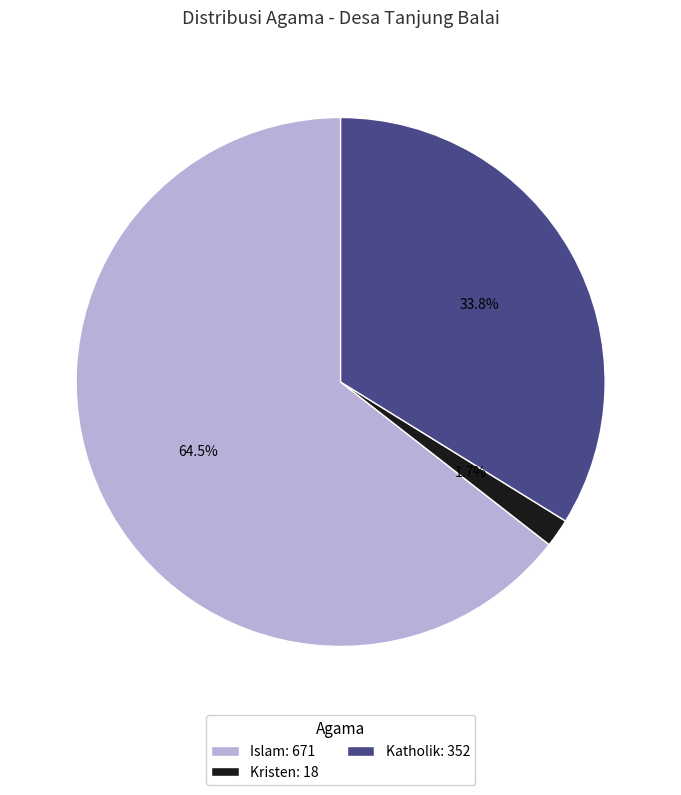

Does any single category account for the majority?

Yes